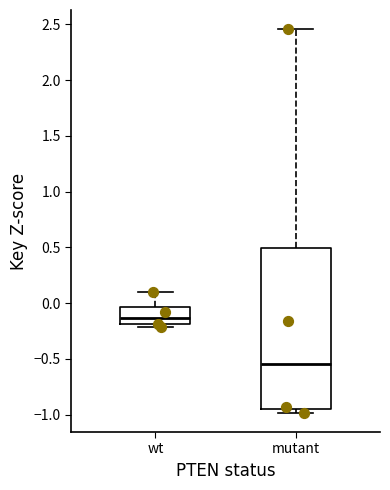

Which box is the tallest, from its lower edge to its upper edge?

mutant